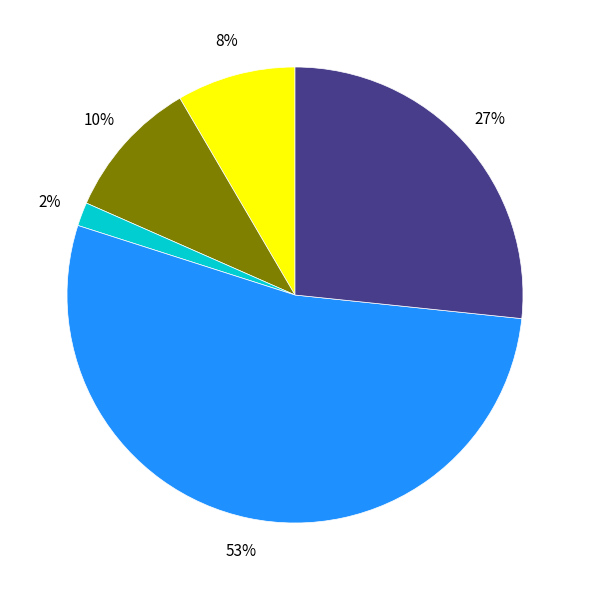

To the nearest percent, what is the average slice percentage?

20%